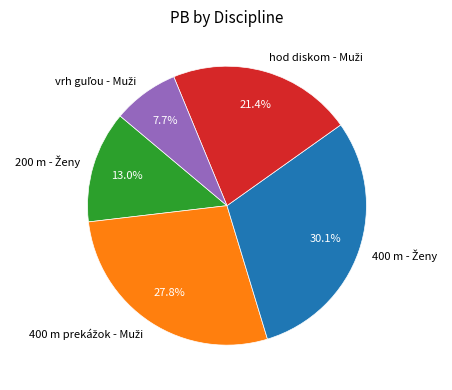

Count the number of slices in the pie.

5